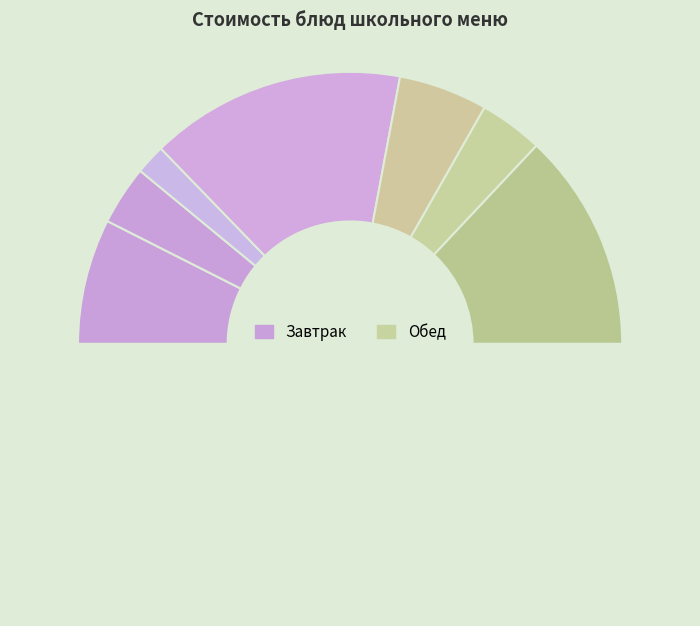

How many segments does this pie chart have?

7